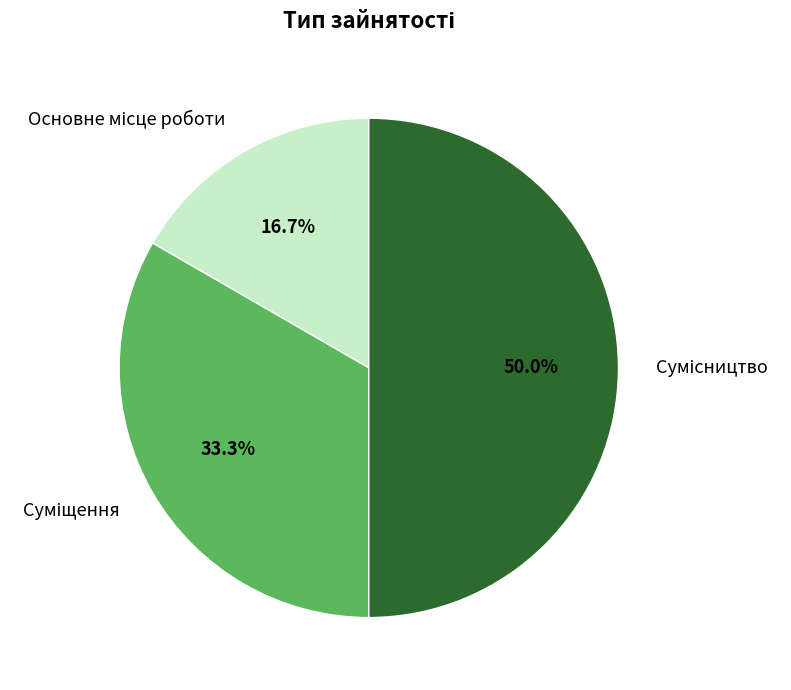

Which category has the biggest portion of the pie?

Сумісництво